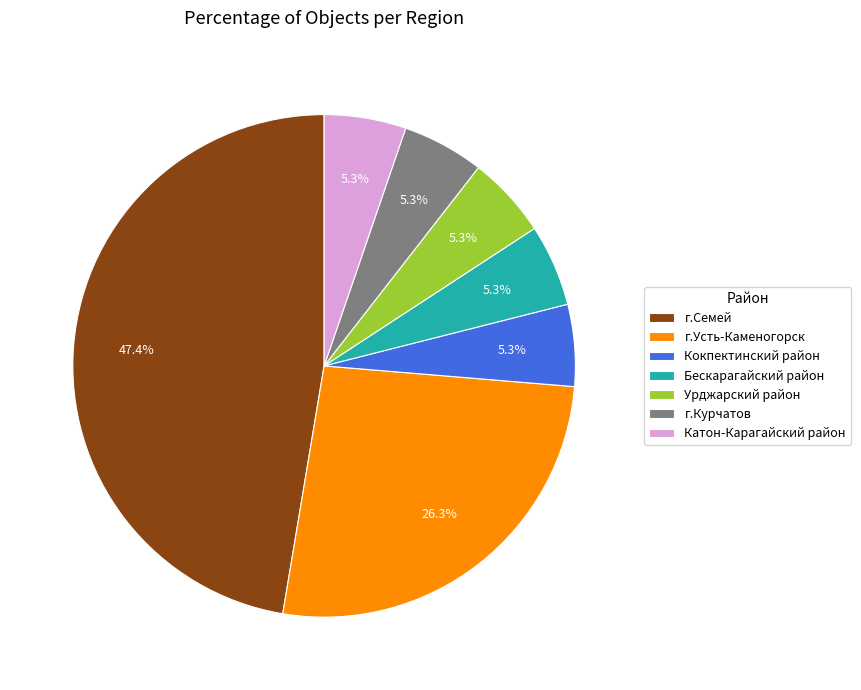

How many slices are in this pie chart?

7